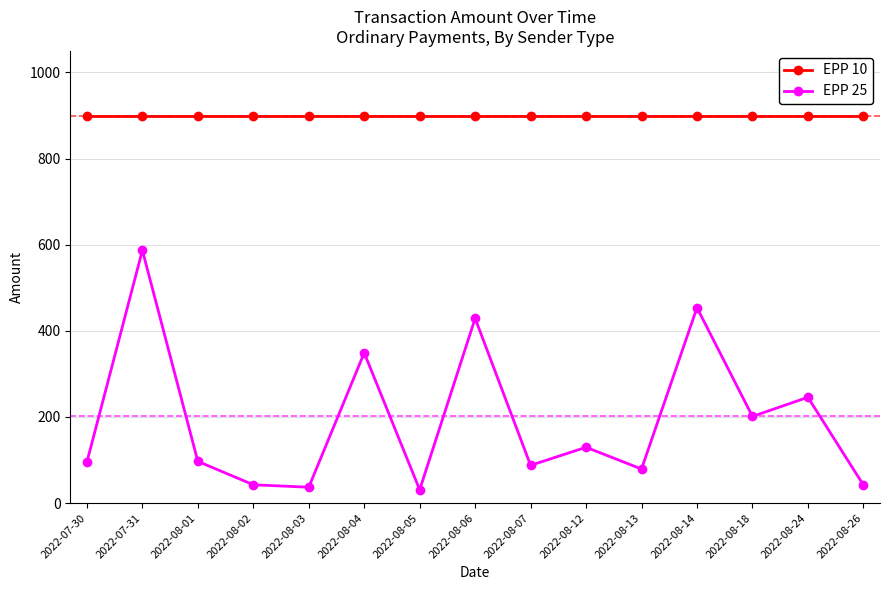

Is the value of EPP 10 at 2022-07-30 greater than the value of EPP 25 at 2022-08-06?

Yes